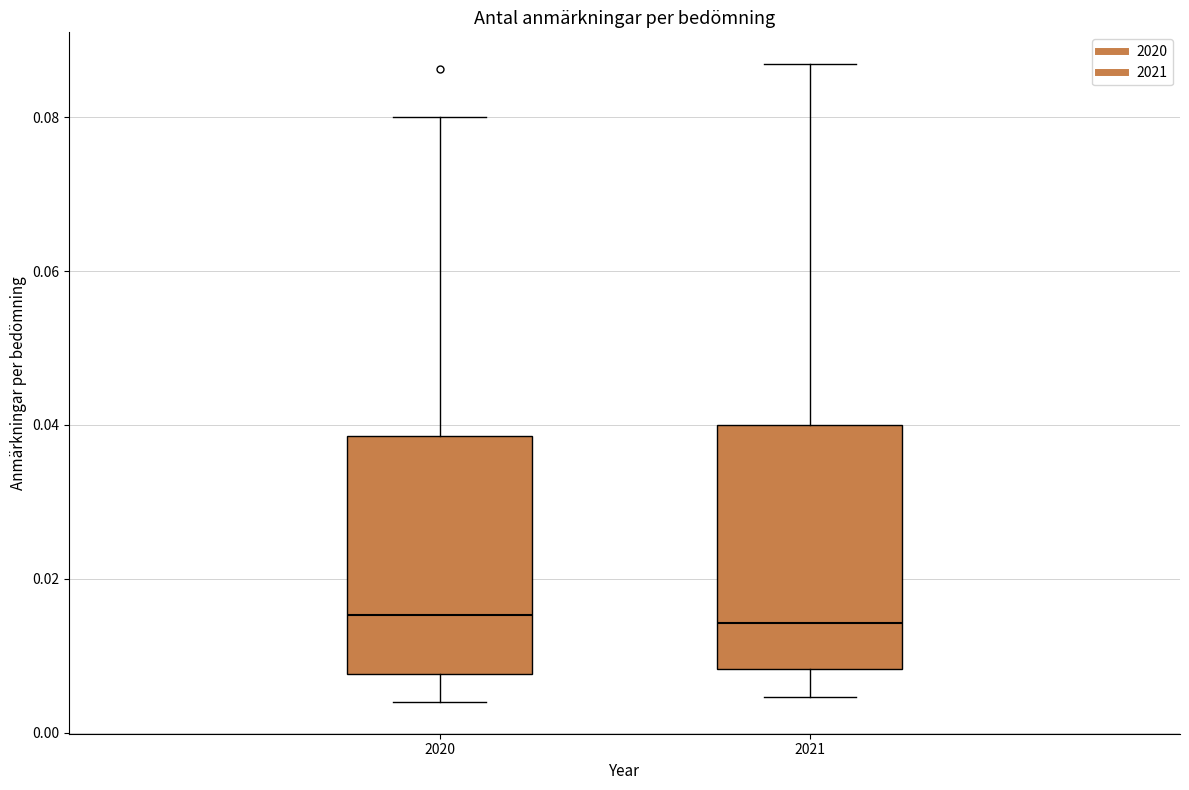

Reading left to right, read every box against the y-axis: the position of its median line, the range the box covers, and the ends of its whiskers. The values are not printed on the chart, so give them approximately, as read against the axis.

2020: median 0.016, box 0.008 to 0.038, whiskers 0.004 to 0.080
2021: median 0.014, box 0.008 to 0.040, whiskers 0.004 to 0.086